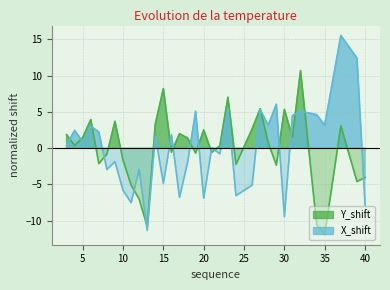

How many distinct data groups are displayed?

2